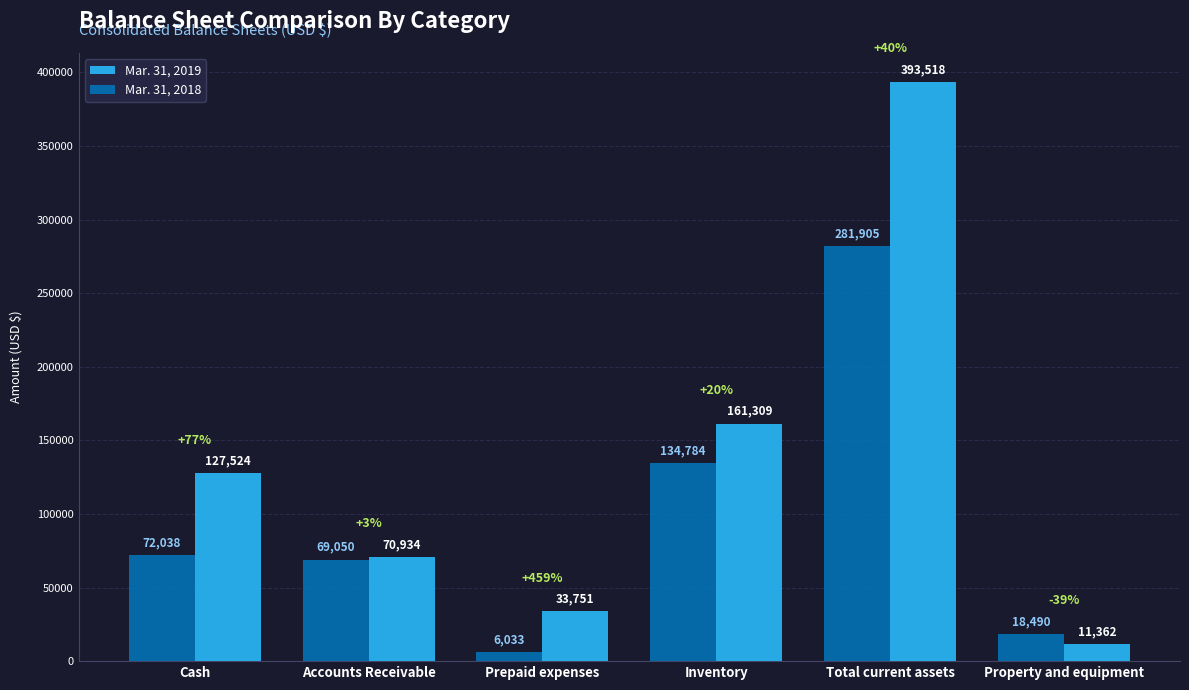

What is the highest value of the Mar. 31, 2019 series?

393518